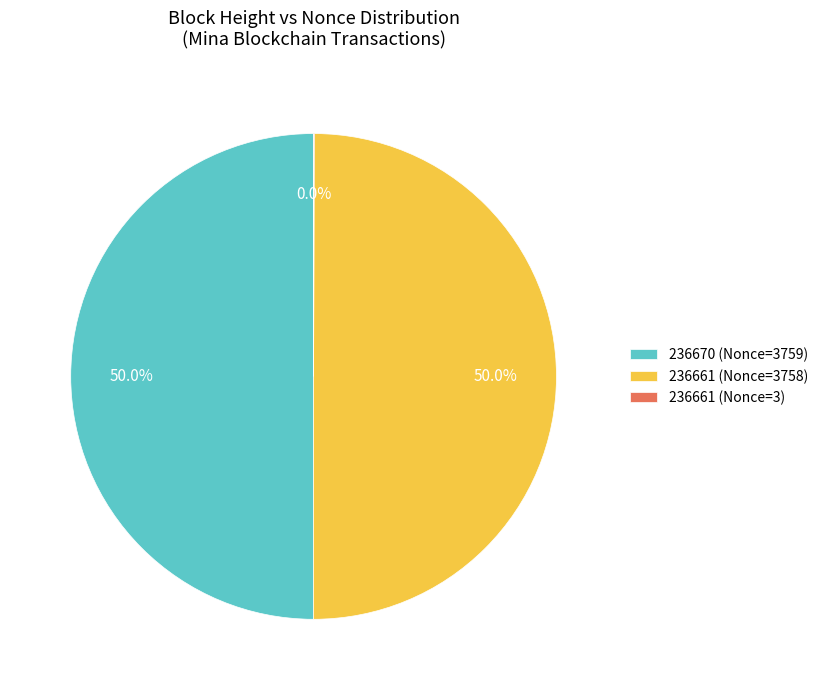

What percentage is NOT represented by 236661 (Nonce=3758)?

50.0%